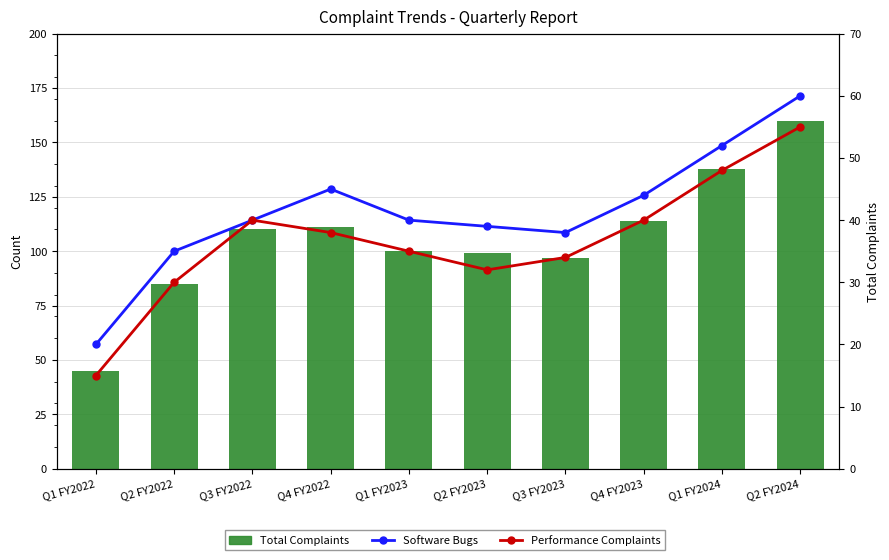

How many values in the Performance Complaints series are below 38?

5